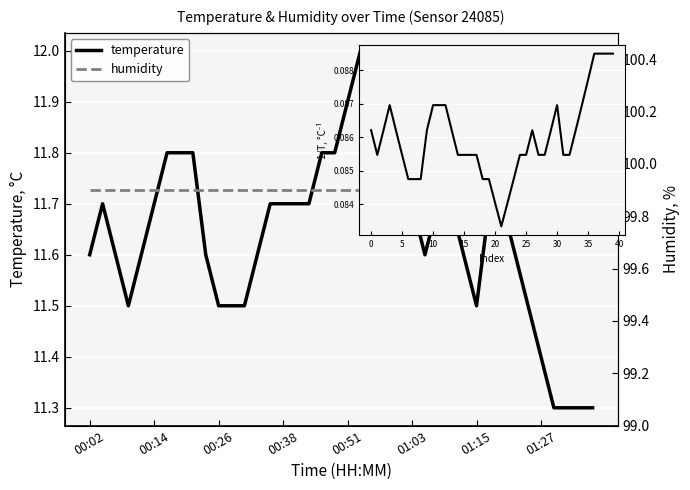

List the series in order of their peak value, lowest first.

1/temperature, temperature, humidity